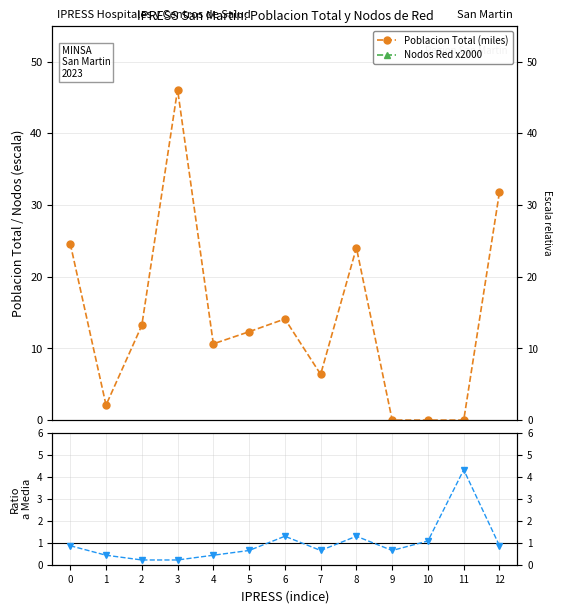

What is the value of the Poblacion Total (miles) point at the 13th from the left?

31.8